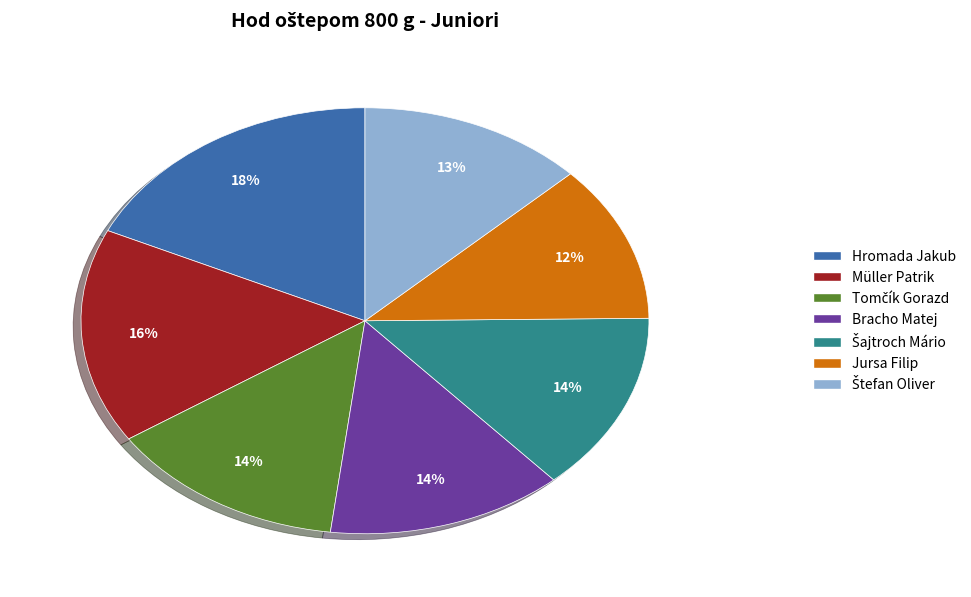

Is there any slice that represents more than half of the pie?

No